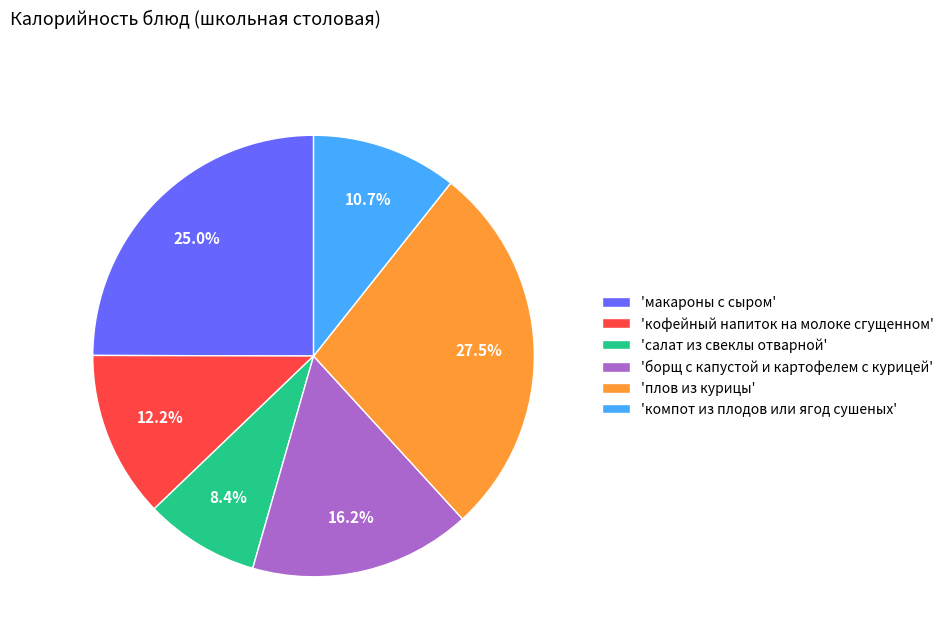

Rank the categories by value from lowest to highest.

'салат из свеклы отварной', 'компот из плодов или ягод сушеных', 'кофейный напиток на молоке сгущенном', 'борщ с капустой и картофелем с курицей', 'макароны с сыром', 'плов из курицы'